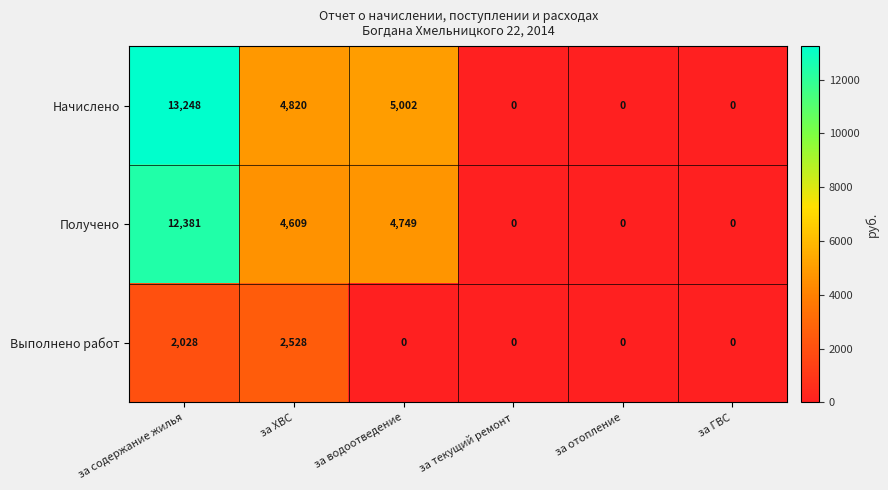

At how many categories does at least one series exceed 8029?

1